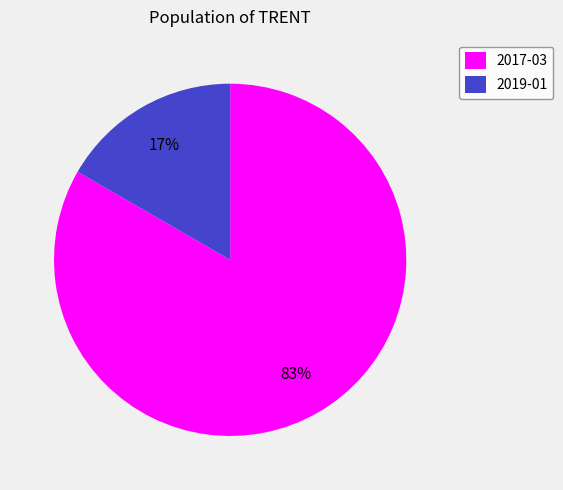

Which has a higher value, 2019-01 or 2017-03?

2017-03